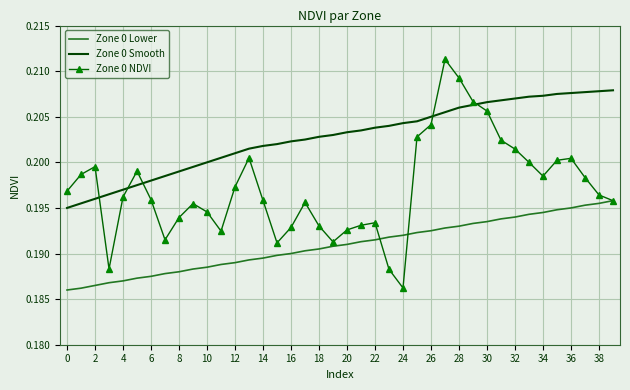

Which series has the largest range (max minus min)?

Zone 0 NDVI